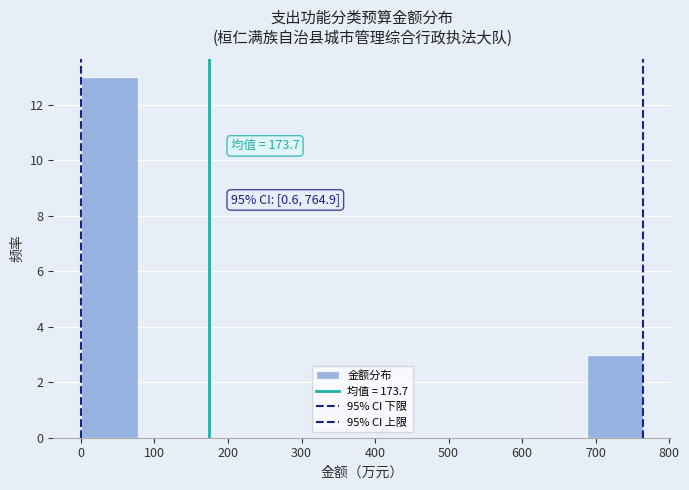

Which range on the x-axis has the tallest bar?

0 to 80